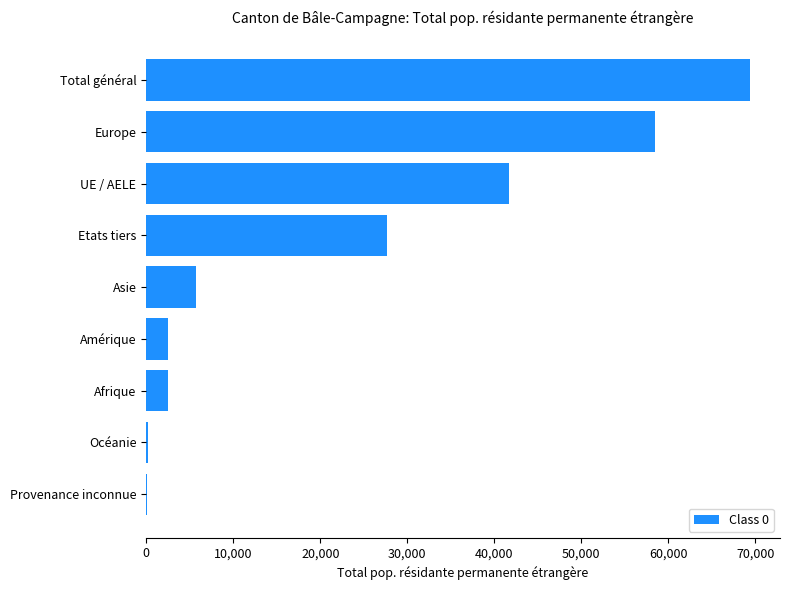

The value at Total général is 69372. True or false?

True